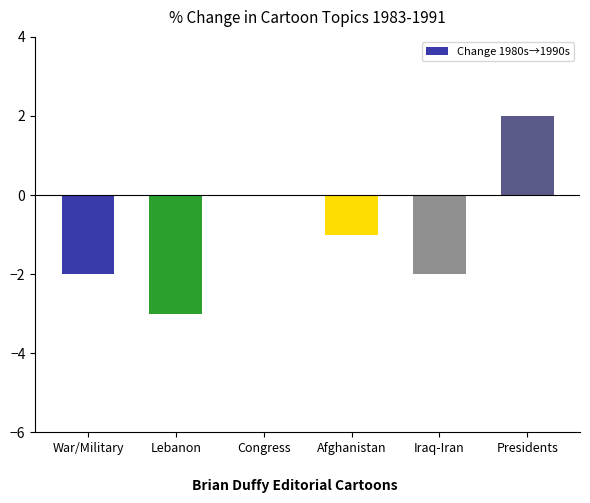

What value does the data have at Lebanon?

-3